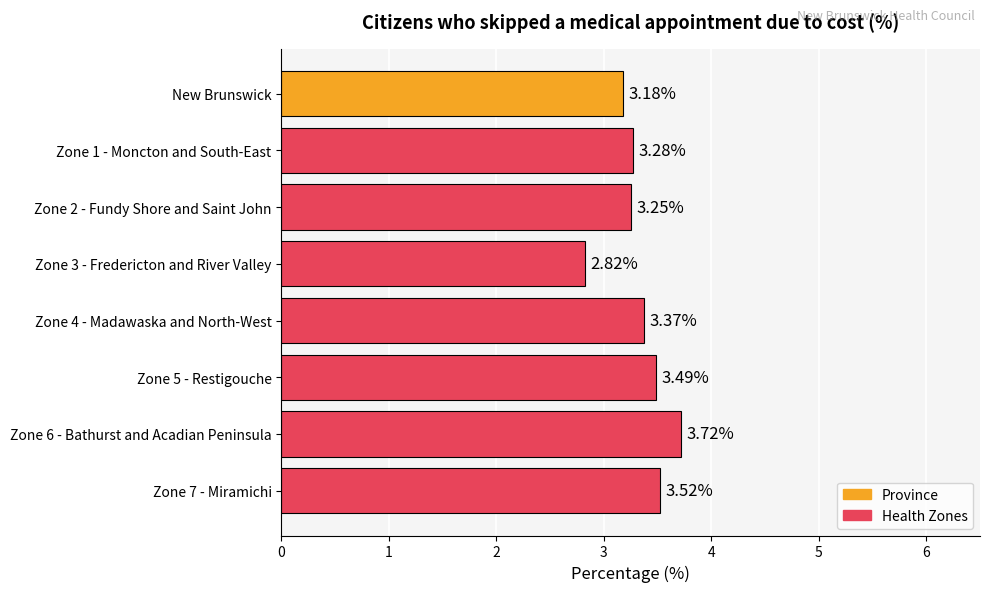

The value at Zone 4 - Madawaska and North-West is 1.9. True or false?

False